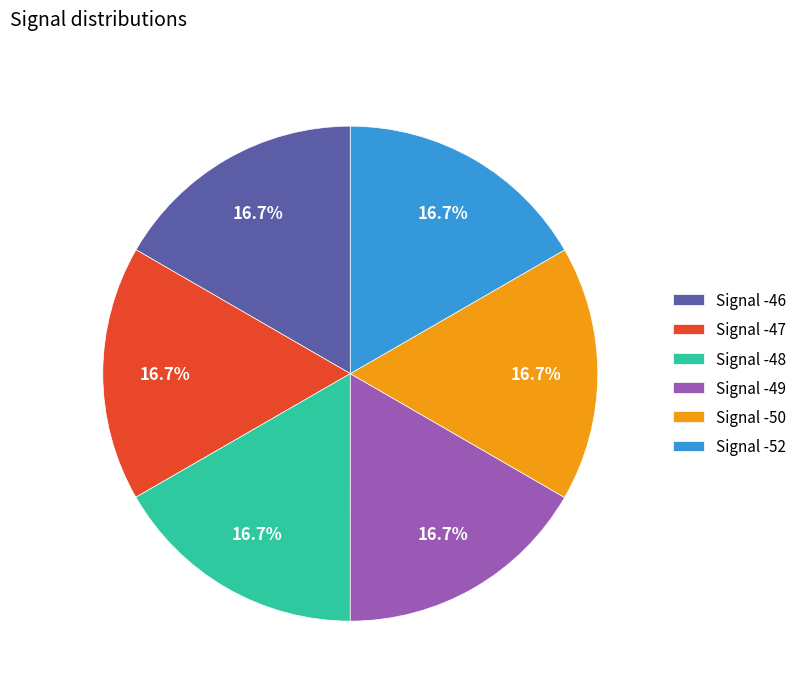

How much of the chart is everything except Signal -50?

83.3%